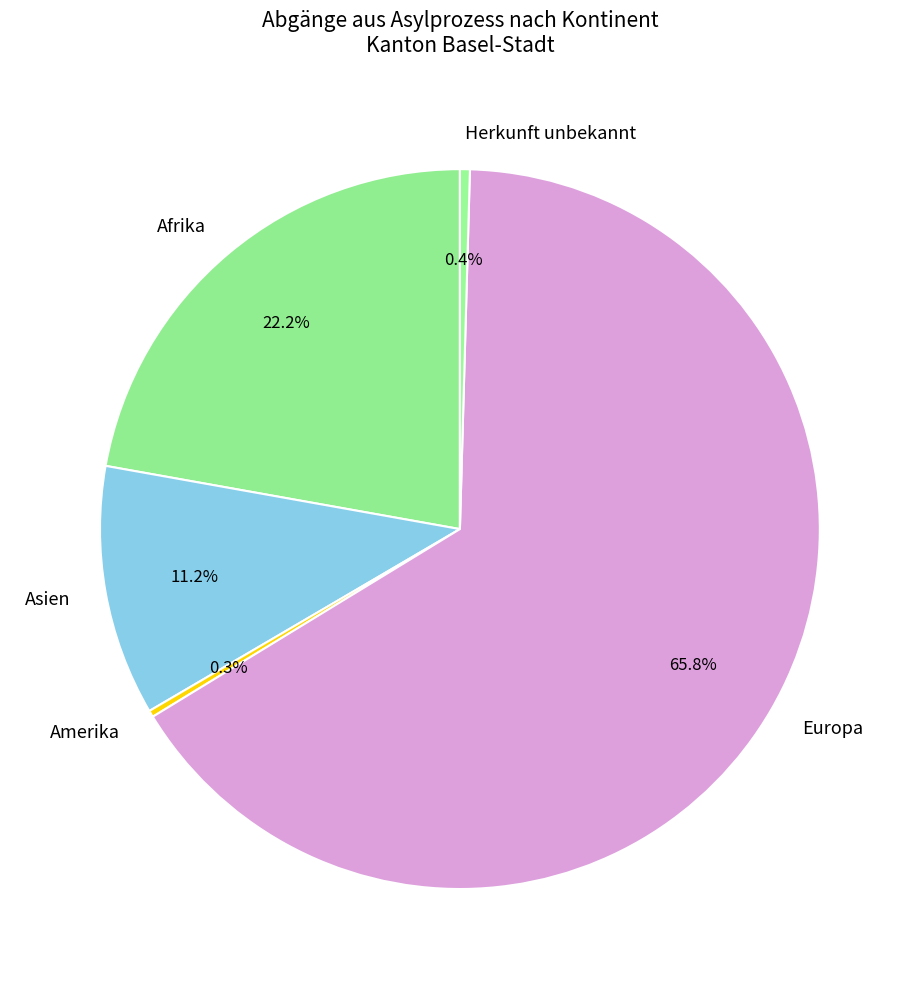

Combined, do Europa and Asien account for over 50%?

Yes